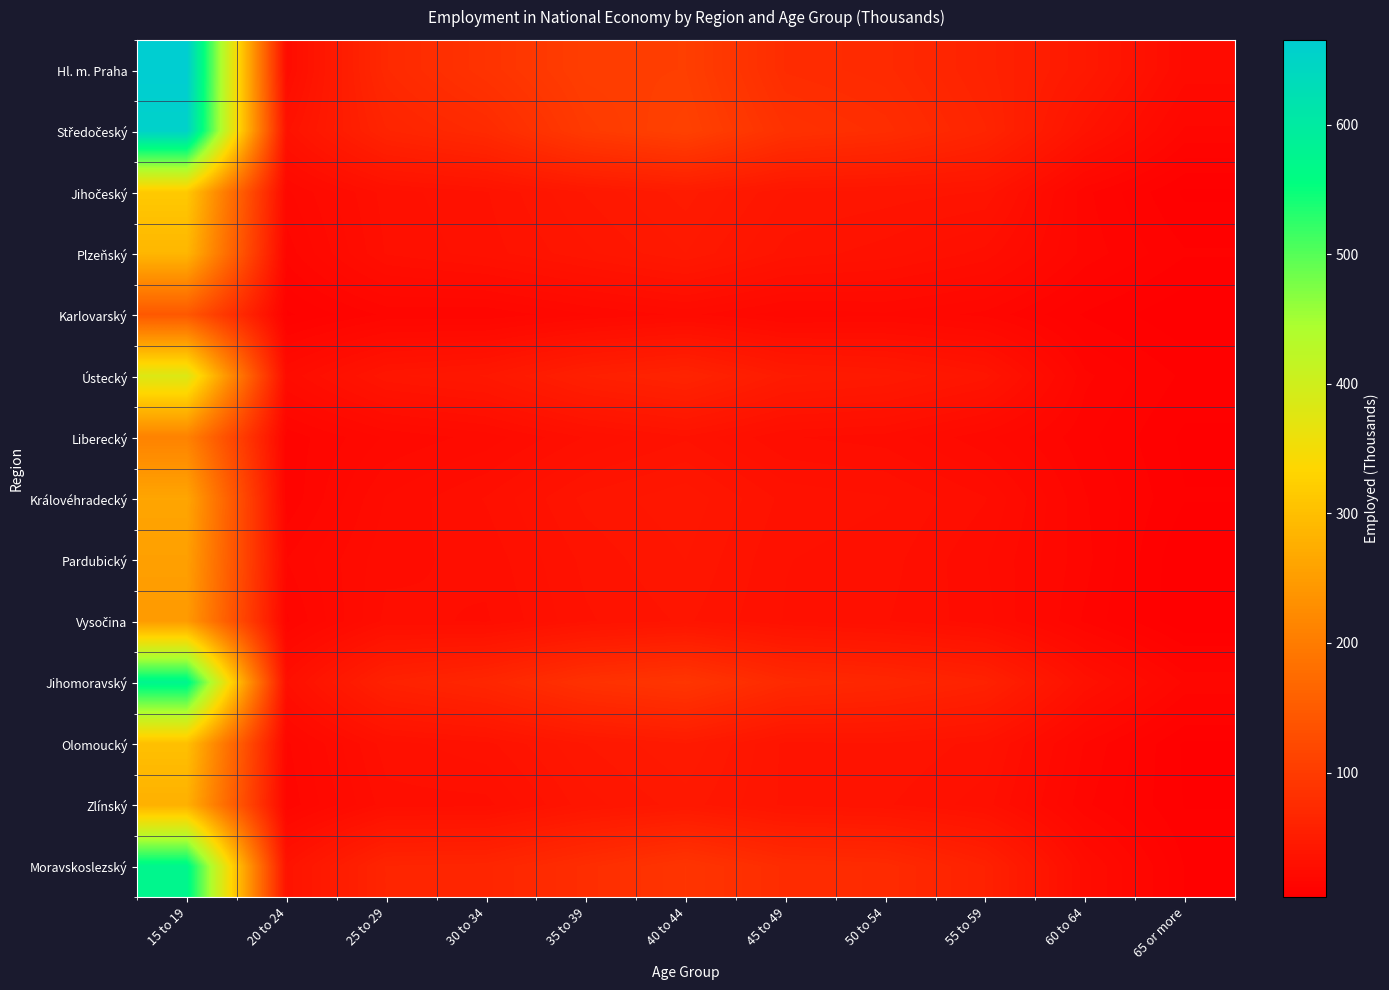

How many categories are shown in the chart?

11